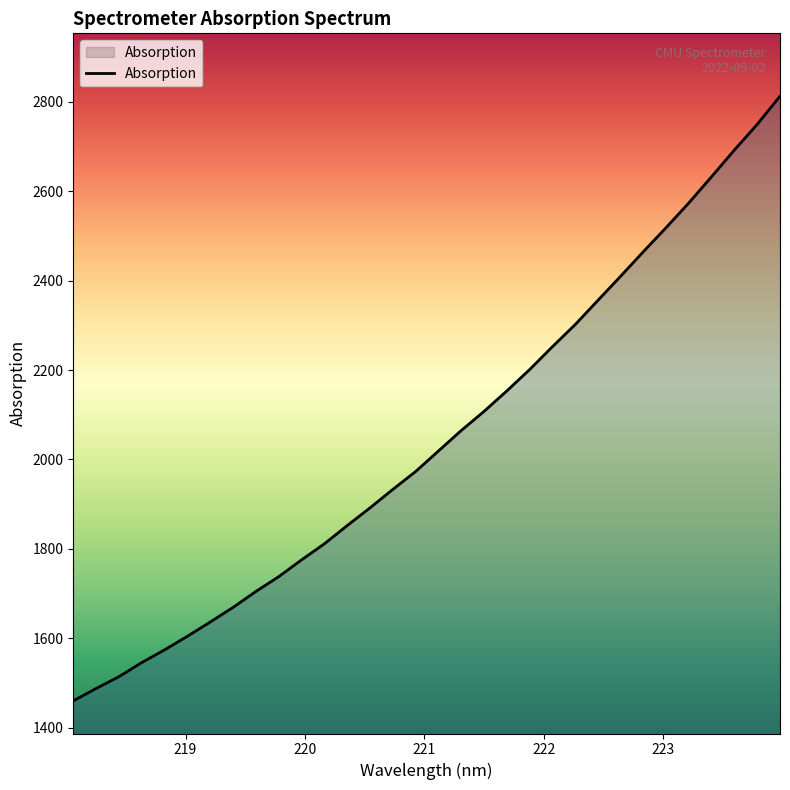

What is the smallest value displayed?

1459.6